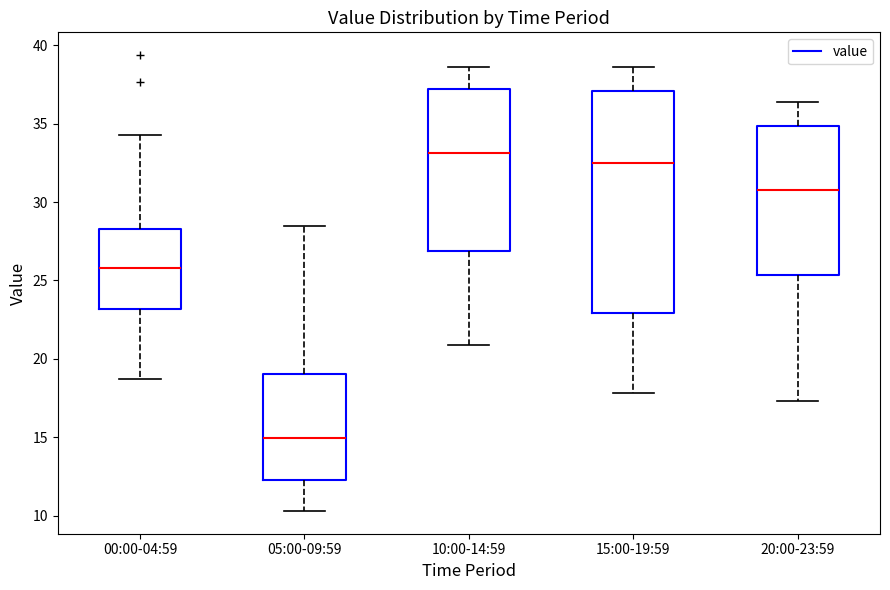

Where does the lower whisker of the box for 00:00-04:59 end on the y-axis? The values are not printed on the chart, so give them approximately, as read against the axis.

18.5